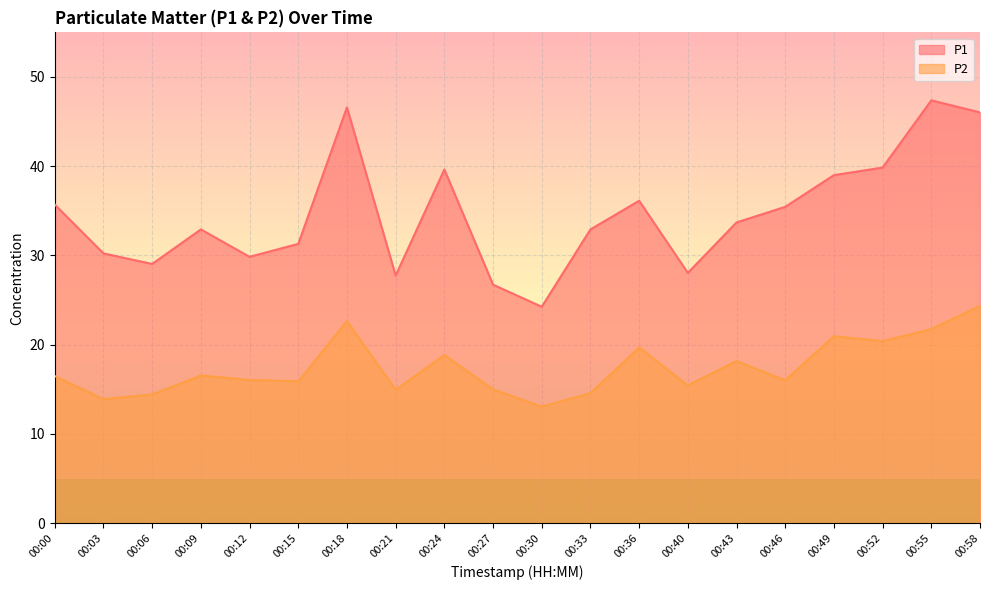

What is the greatest value displayed?

47.4